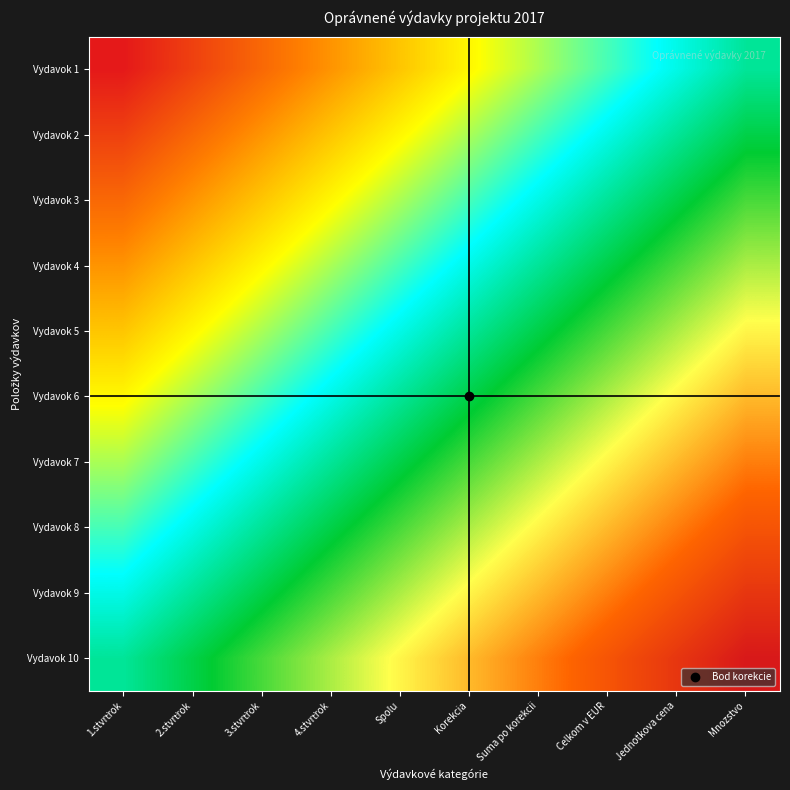

What is the total value across all series at 4.stvrťrok?

4.2